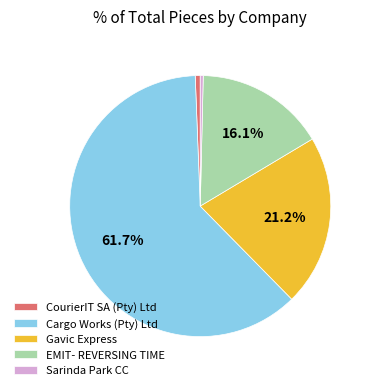

To the nearest percent, what portion does Cargo Works (Pty) Ltd represent?

62%